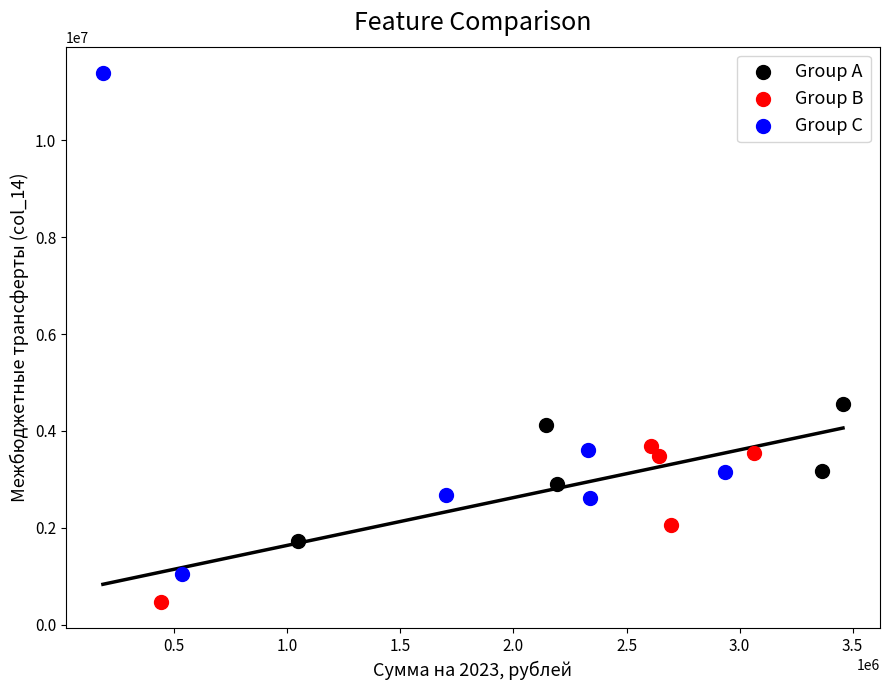

Which series contains the lowest Y value?

Group B